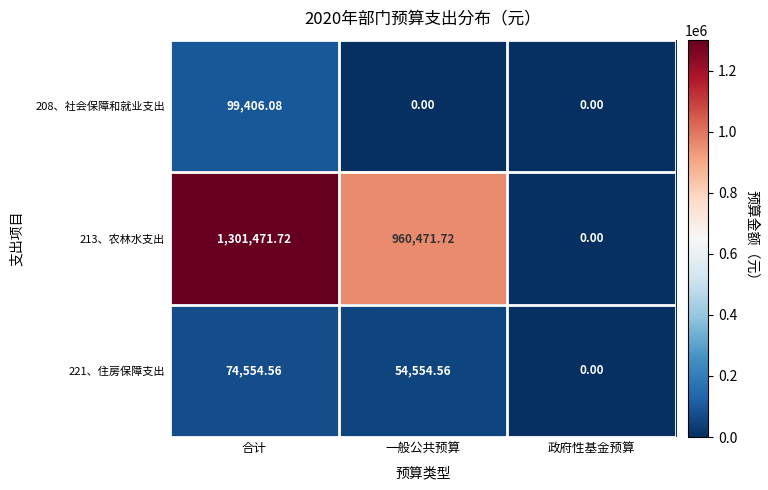

At which label is 213、农林水支出 closest to 650735?

一般公共预算